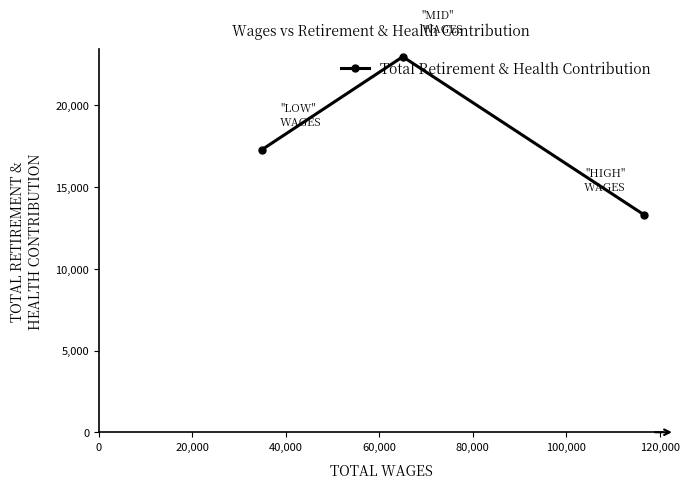

What is the value of the 3rd point from the left?

13293